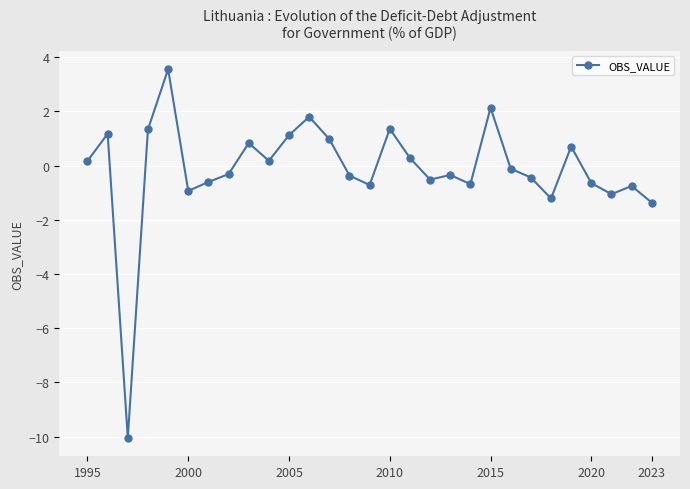

What is the value of the 13th point from the left?

1.0